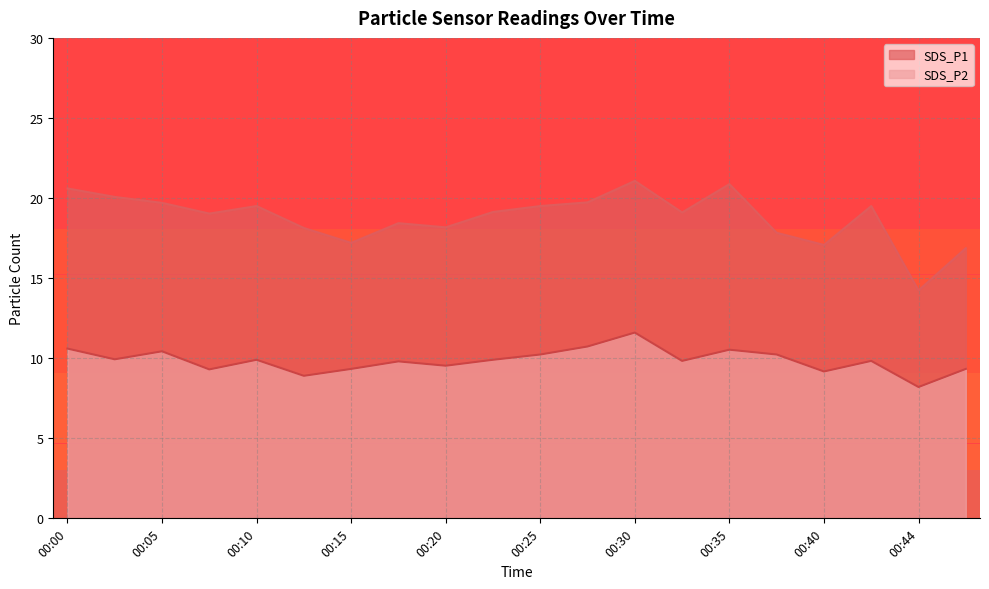

How many lines are shown in the chart?

2